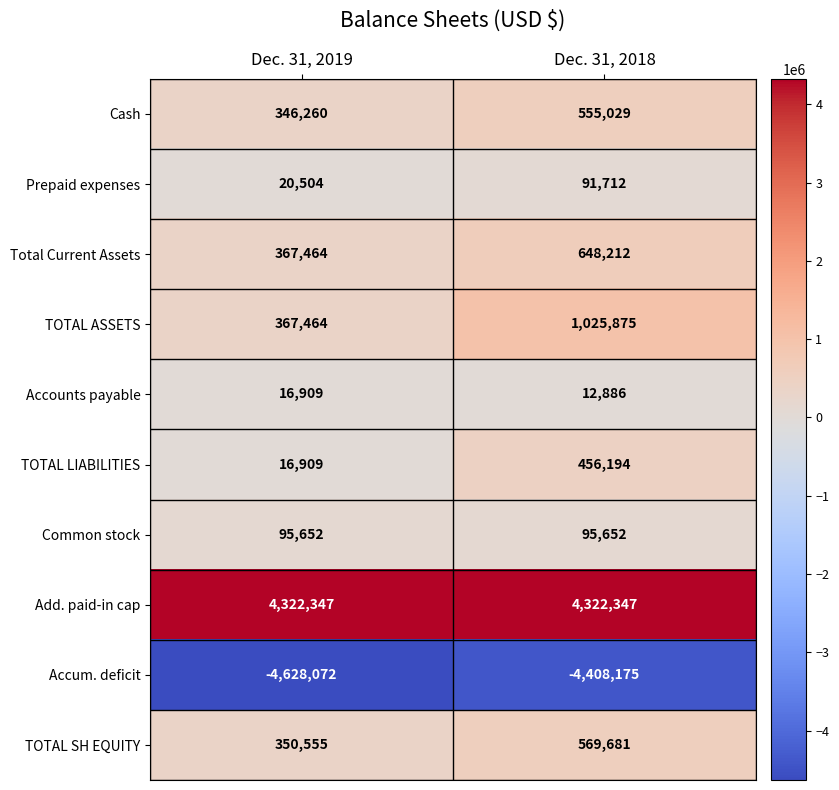

Where is Accounts payable nearest to the value 14897?

Dec. 31, 2018